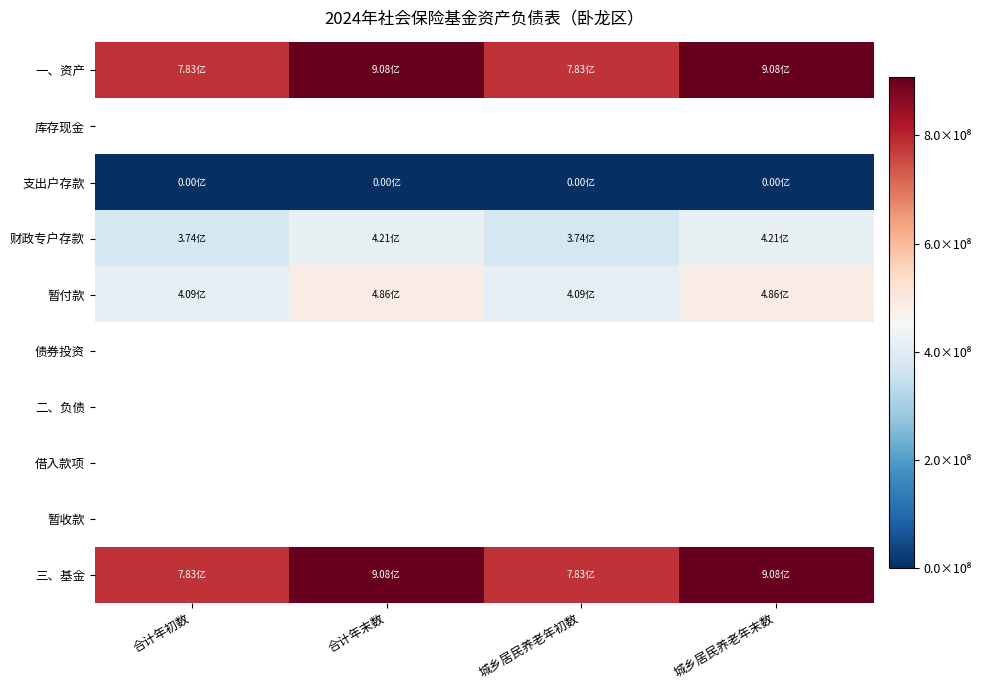

Which series changed the most between 合计年初数 and 城乡居民养老年末数?

一、资产